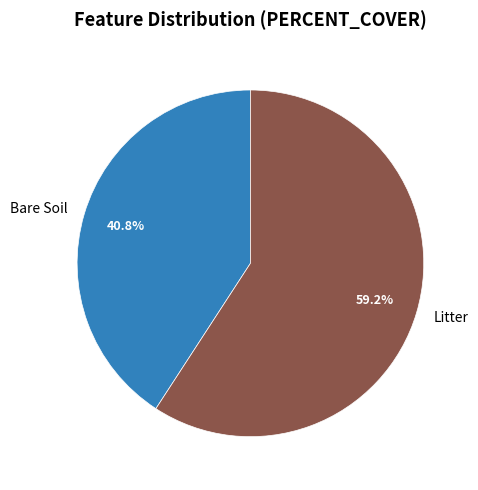

Between Bare Soil and Litter, which is larger?

Litter